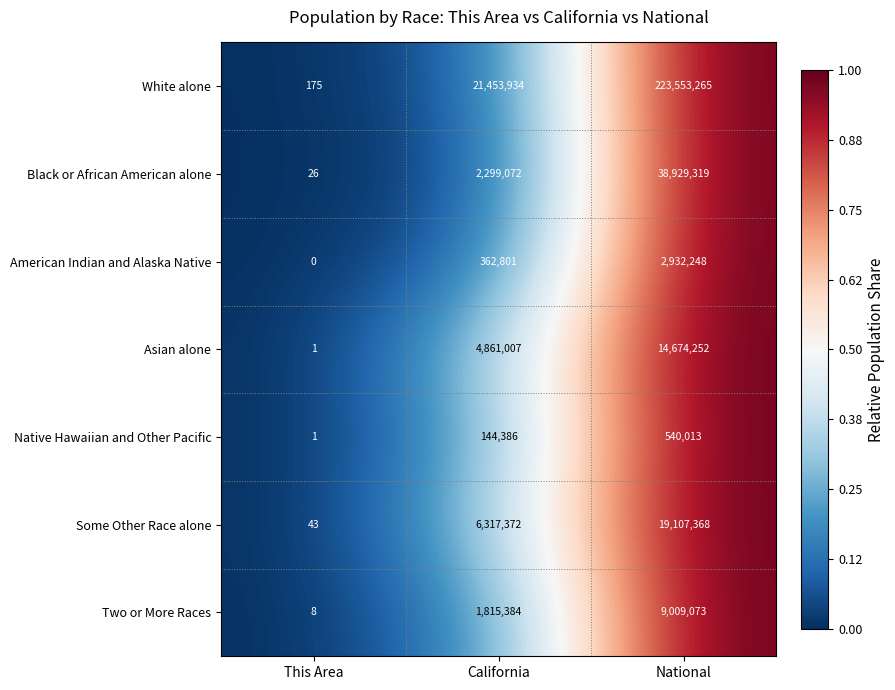

Is the value of American Indian and Alaska Native at California greater than the value of Some Other Race alone at California?

No